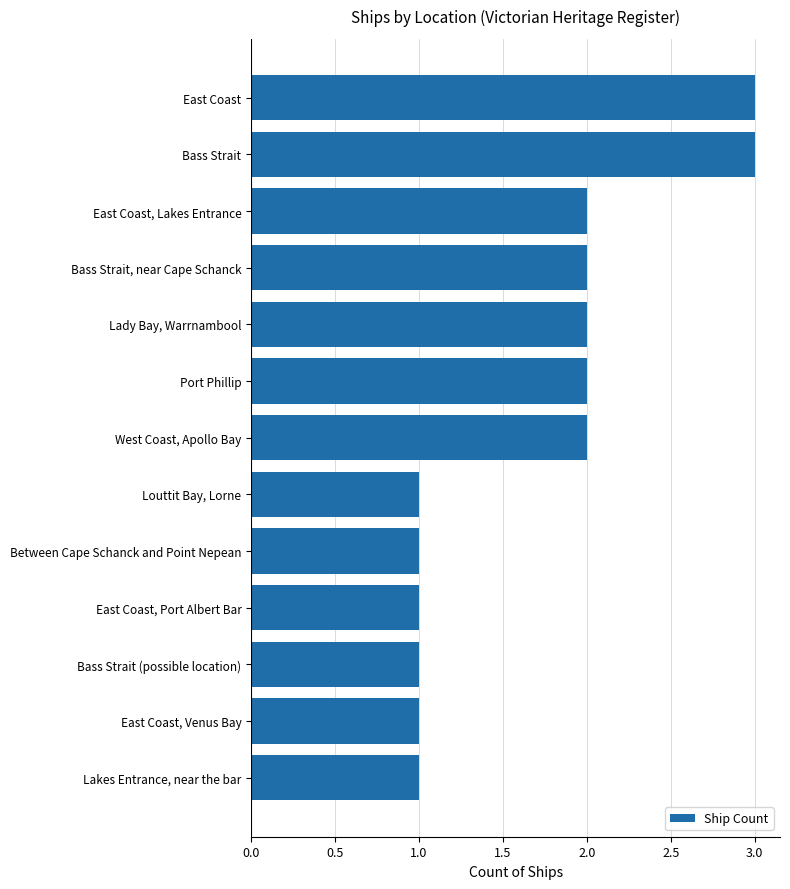

Is it true that the value at Bass Strait (possible location) is 1?

True